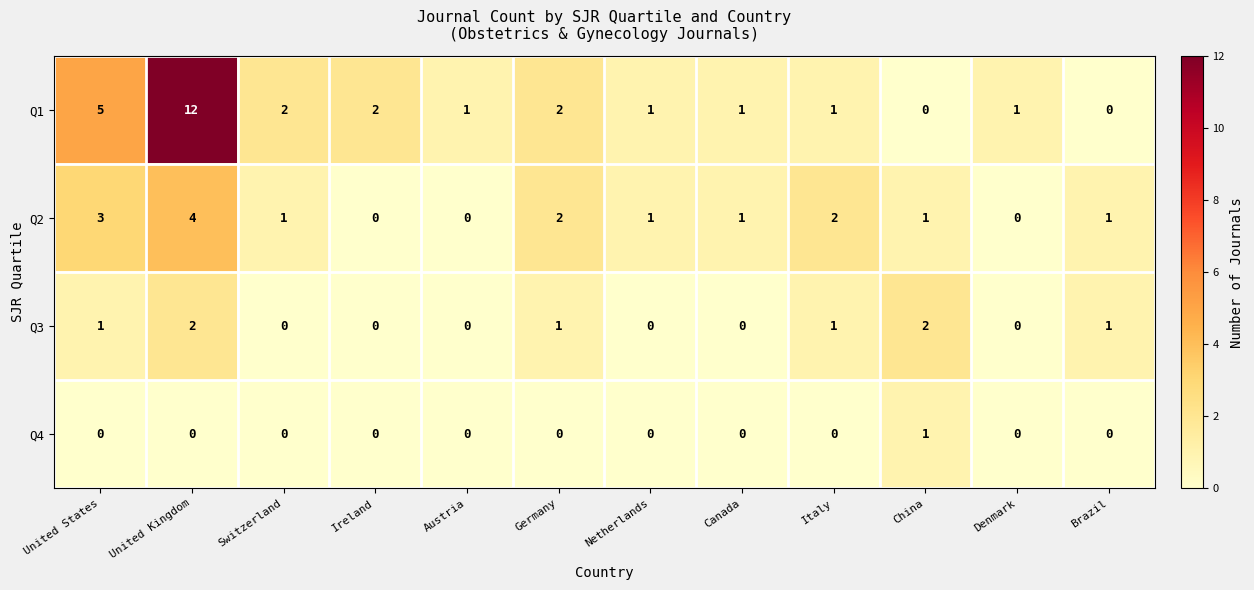

How many data points in Q4 are above 0?

1